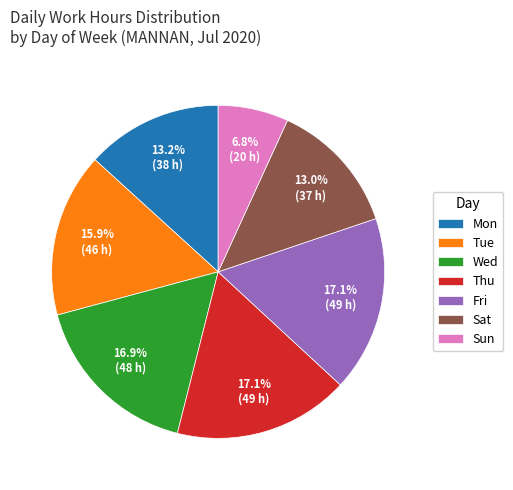

What is the ratio of the value at Mon to the value at Fri?

0.8